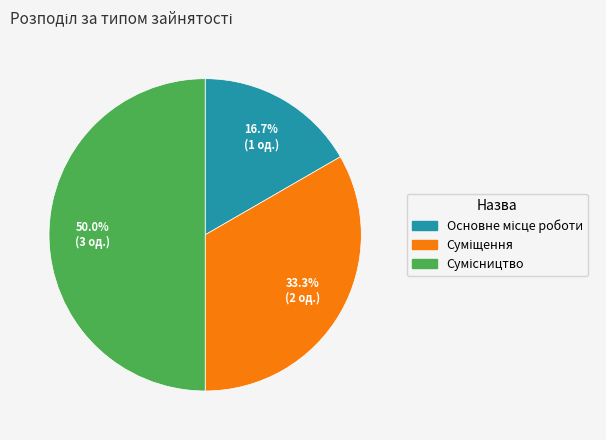

Count the number of slices in the pie.

3